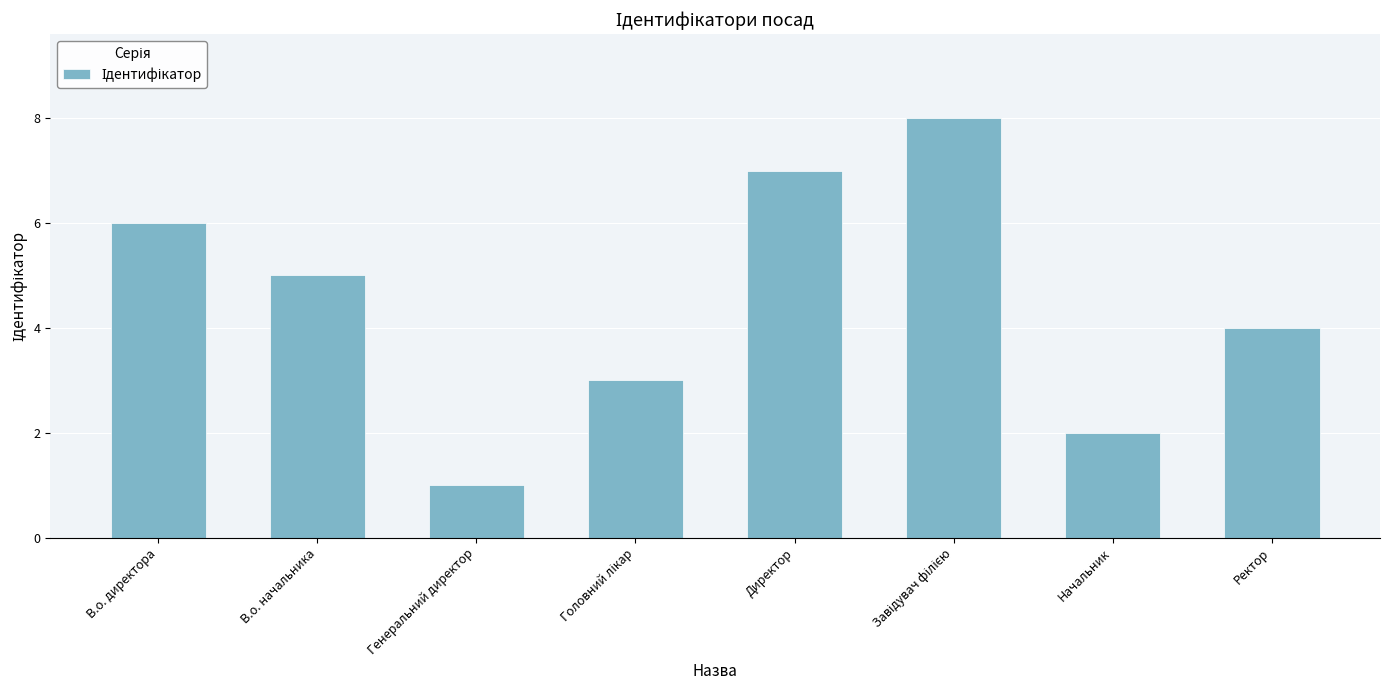

How many data points are less than 5?

4